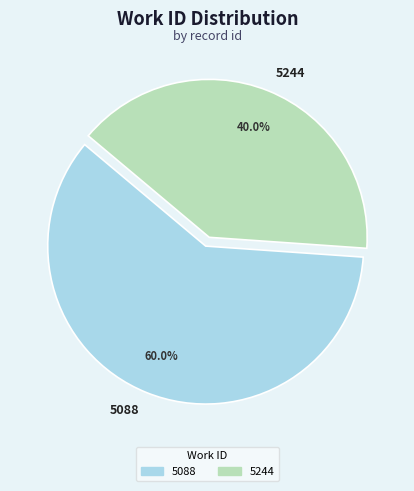

To the nearest percent, what is the average slice percentage?

50%